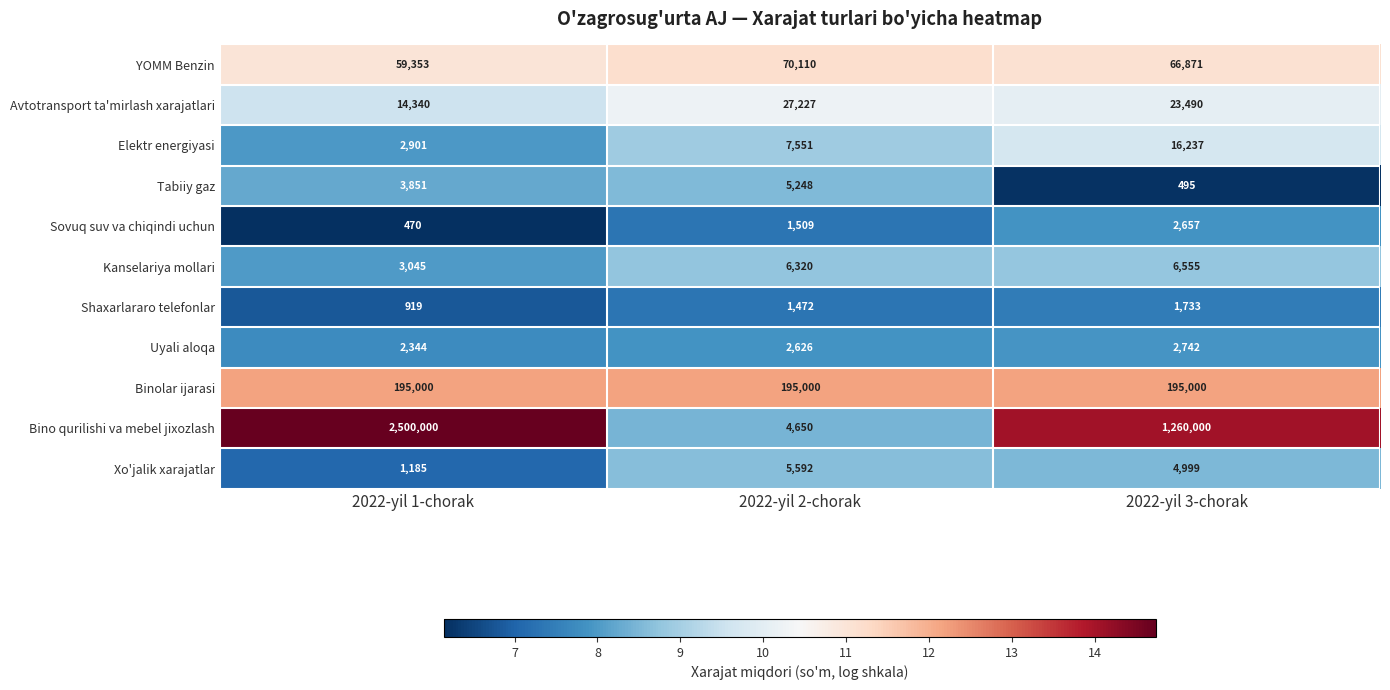

What is the total value across all series at 2022-yil 2-chorak?

327305